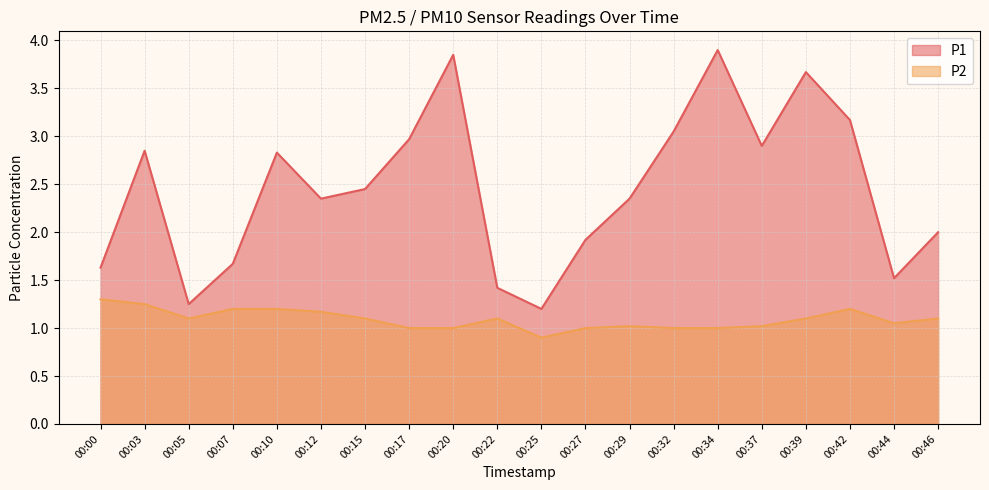

The value of P2 at 00:10 is 1.2. True or false?

True